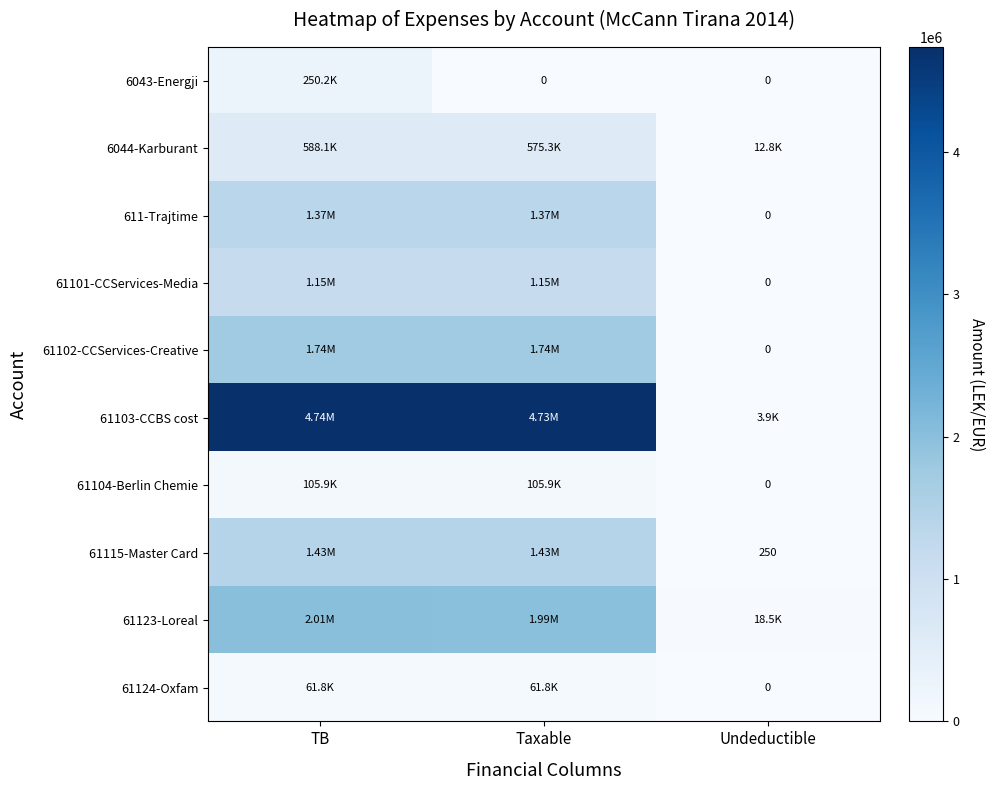

How many data points does each series have?

3